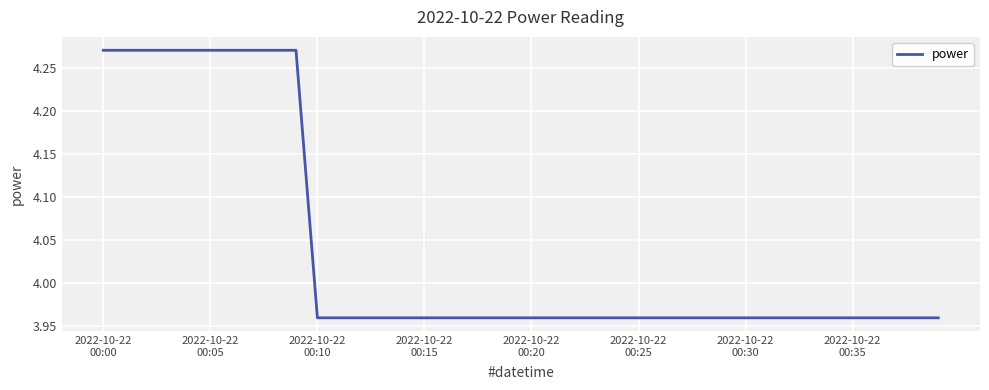

What is the sum of all values?

161.5